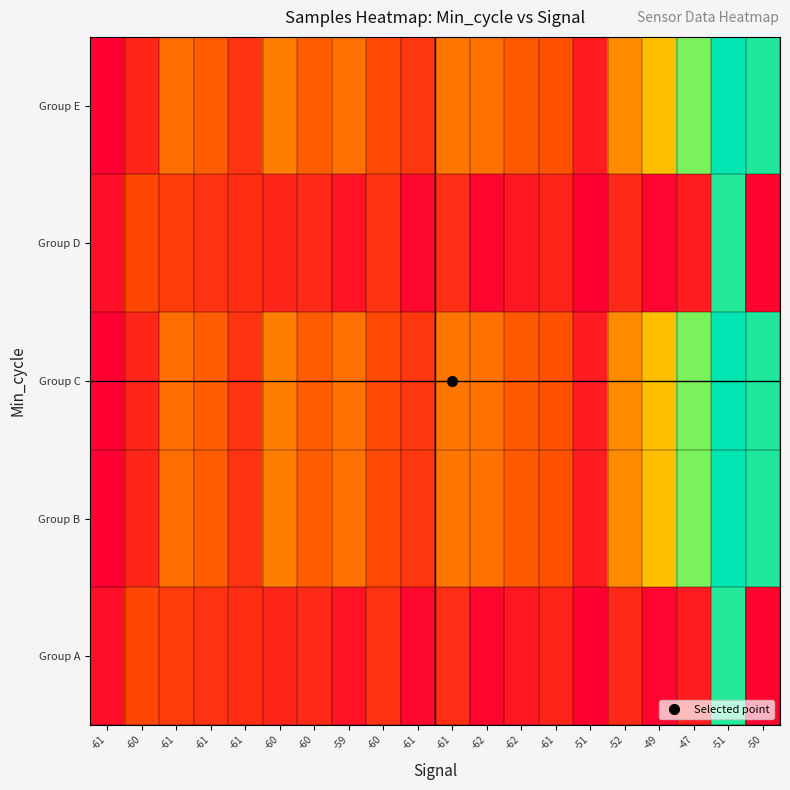

How many distinct data groups are displayed?

5